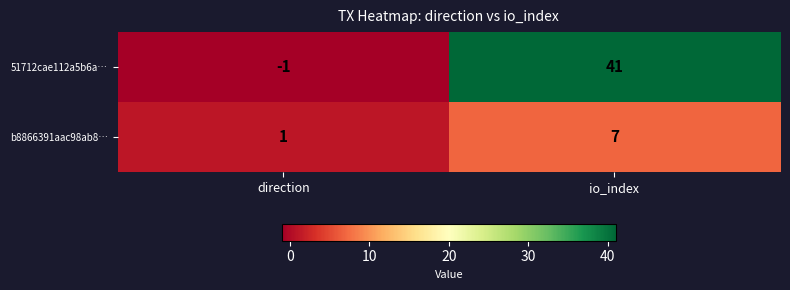

Is it true that 51712cae112a5b6a… equals -1 at direction?

True